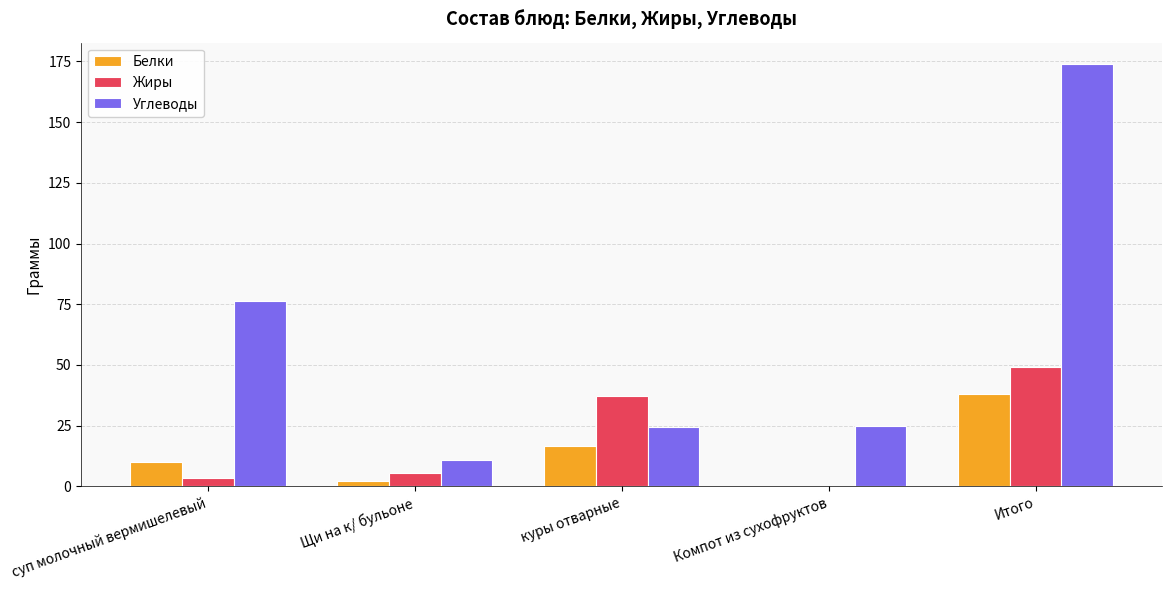

Which series has the largest total across all categories?

Углеводы